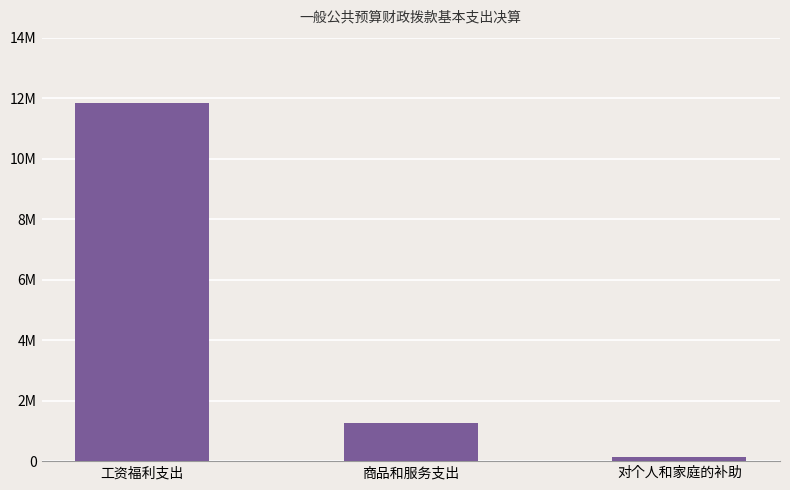

At which label does the data first exceed 1255203?

工资福利支出